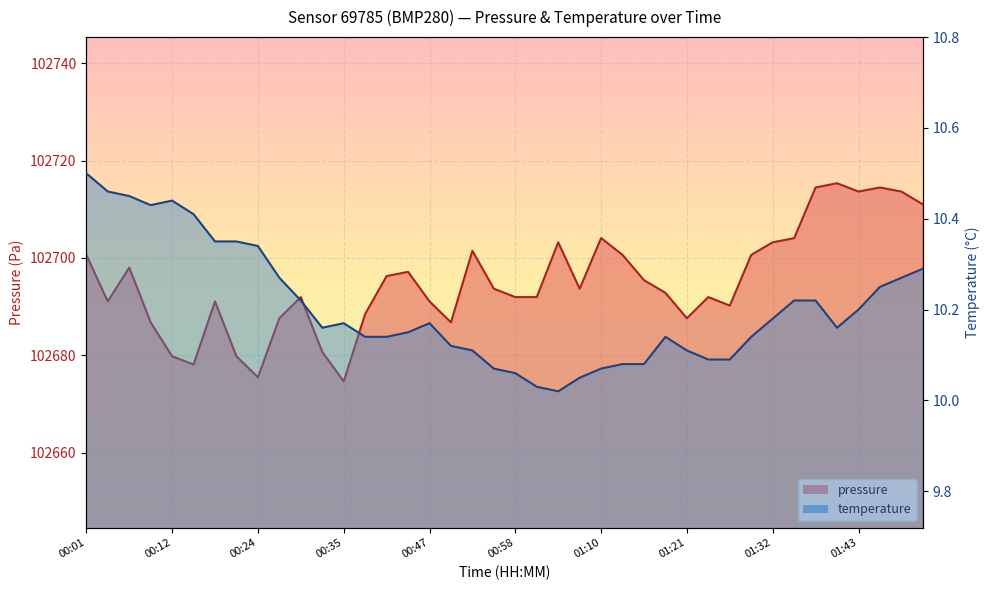

Where is the first local maximum for temperature?

00:12